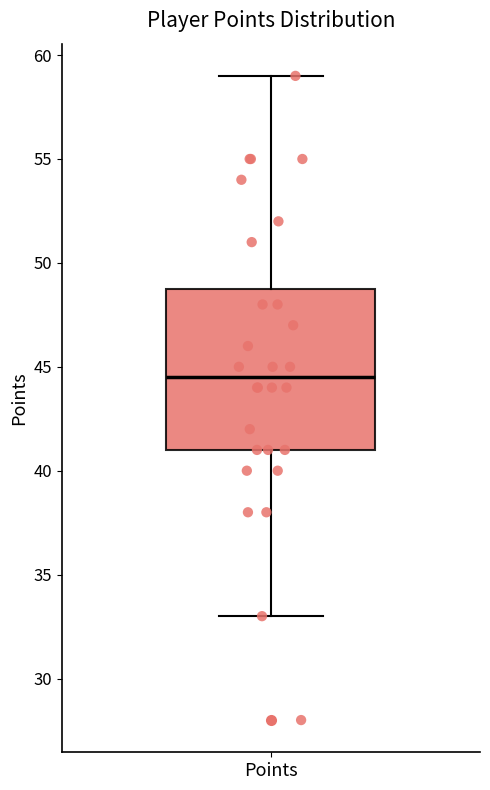

Where does the median line of the box for Points sit on the y-axis? The values are not printed on the chart, so give them approximately, as read against the axis.

44.5